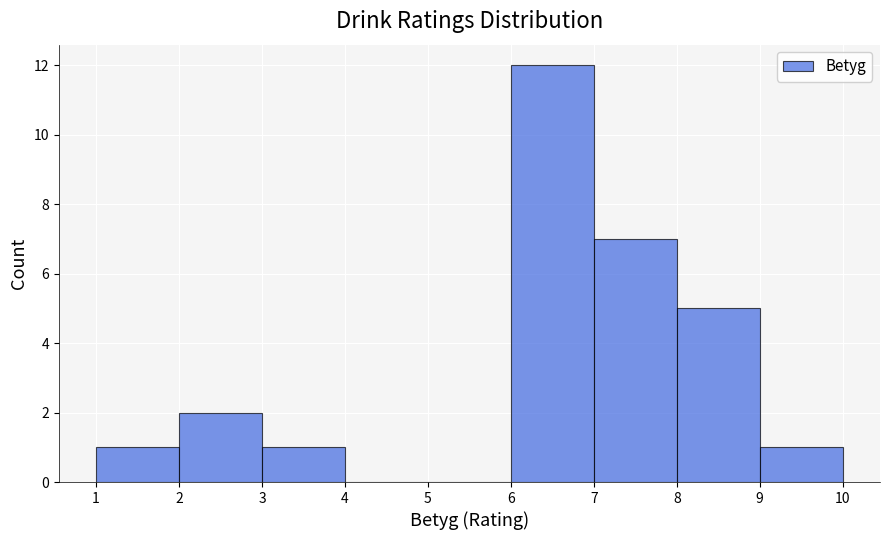

Reading left to right, list every bar in this chart as the range it spans on the x-axis followed by its height. The values are not printed on the chart, so give them approximately, as read against the axis.

1 to 2: 1
2 to 3: 2
3 to 4: 1
4 to 5: 0
5 to 6: 0
6 to 7: 12
7 to 8: 7
8 to 9: 5
9 to 10: 1